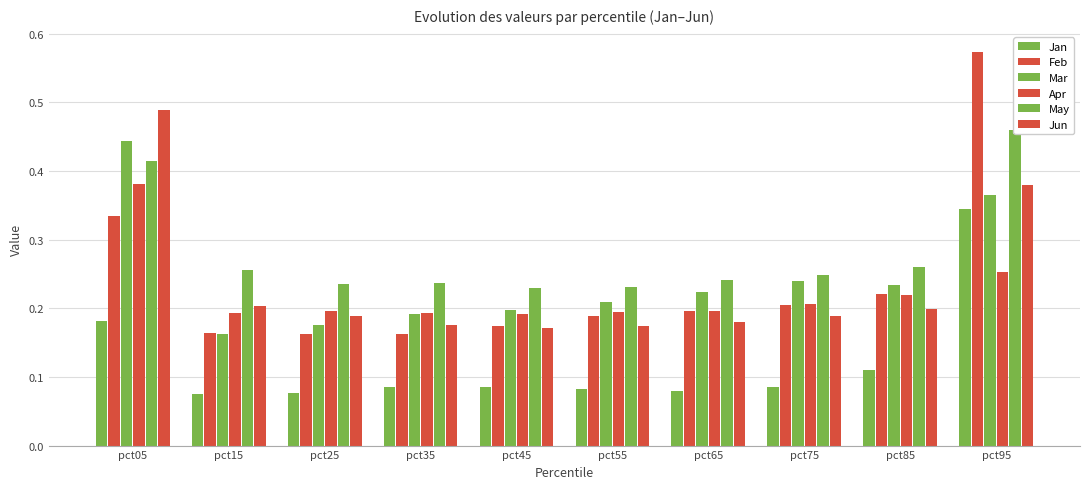

At which label is Mar closest to 0?

pct15